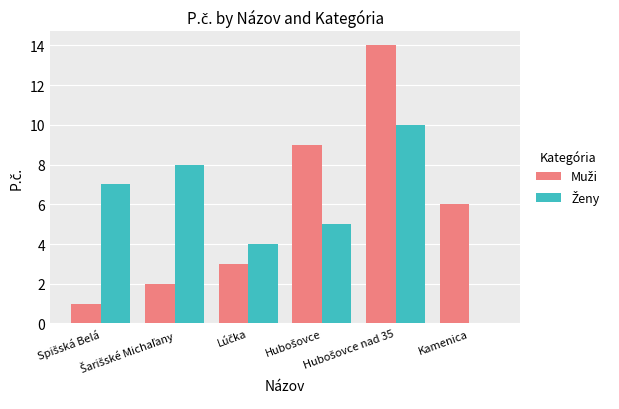

What is the maximum value shown in the chart?

14